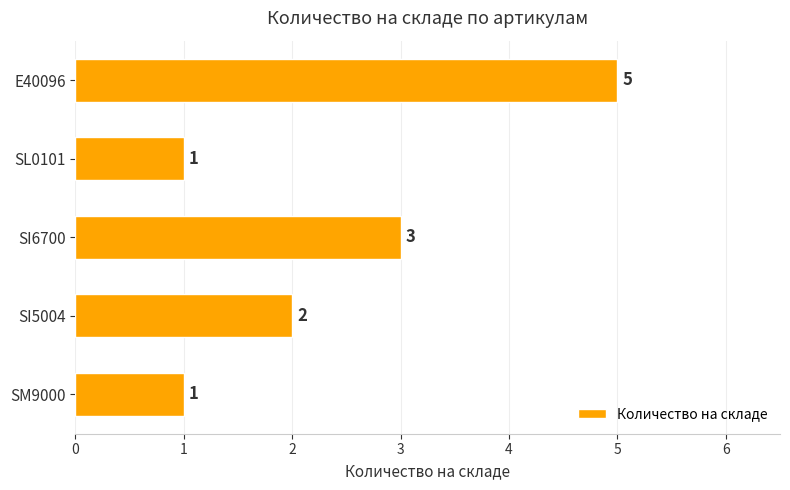

Reading bottom to top, what are all the values shown in this chart?

1	2	3	1	5